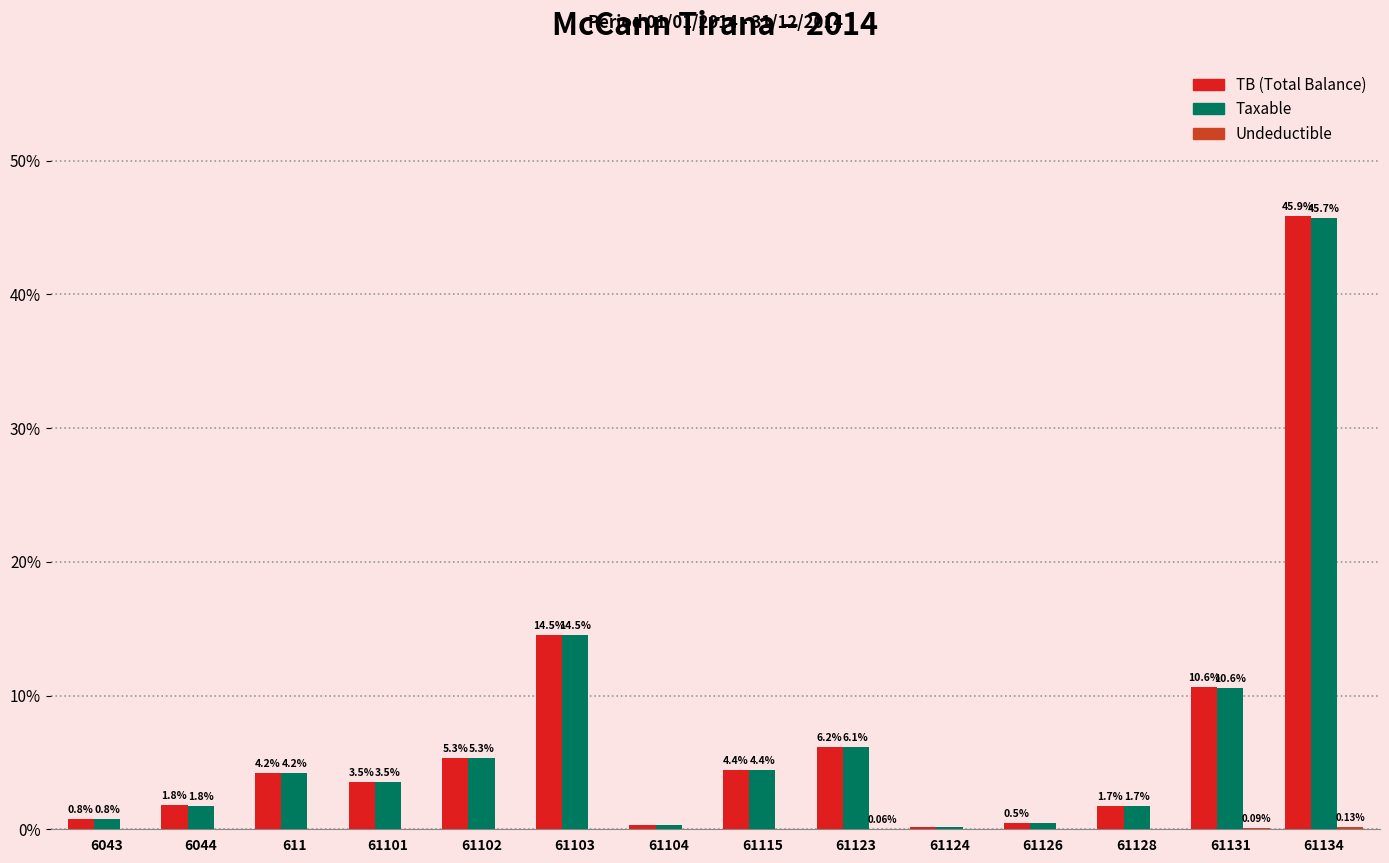

At which category is the sum across all series the highest?

61134